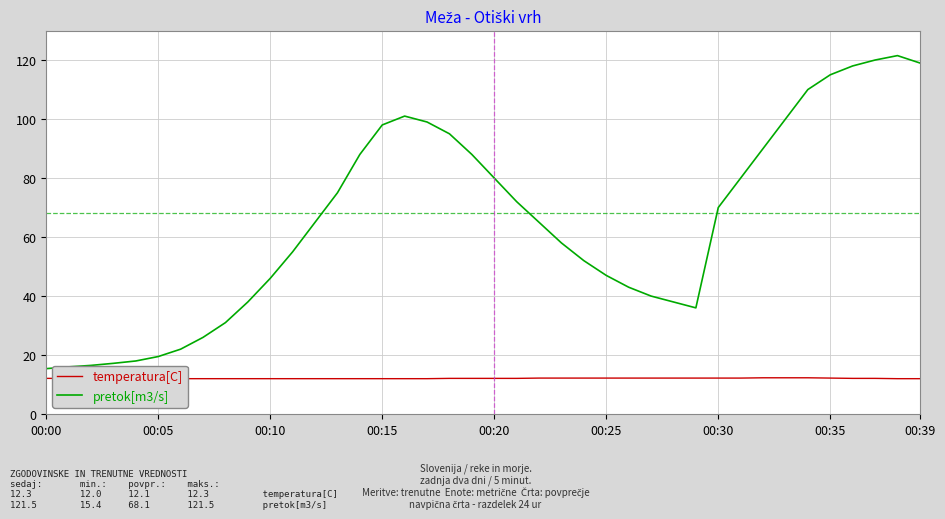

What is the maximum value shown in the chart?

121.5